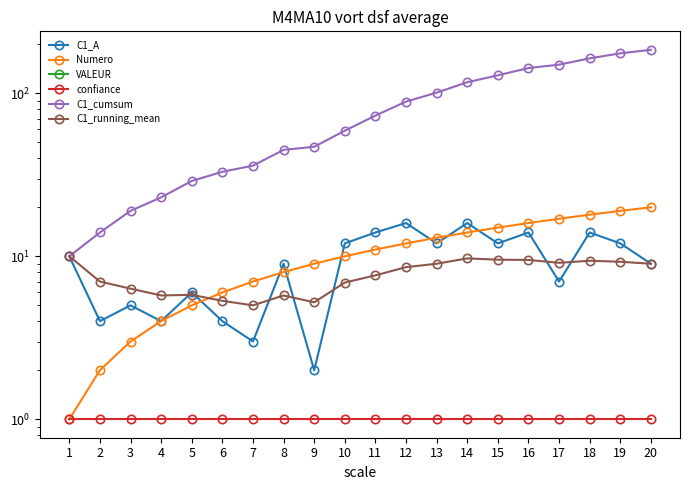

How many values in the Numero series exceed 11?

9